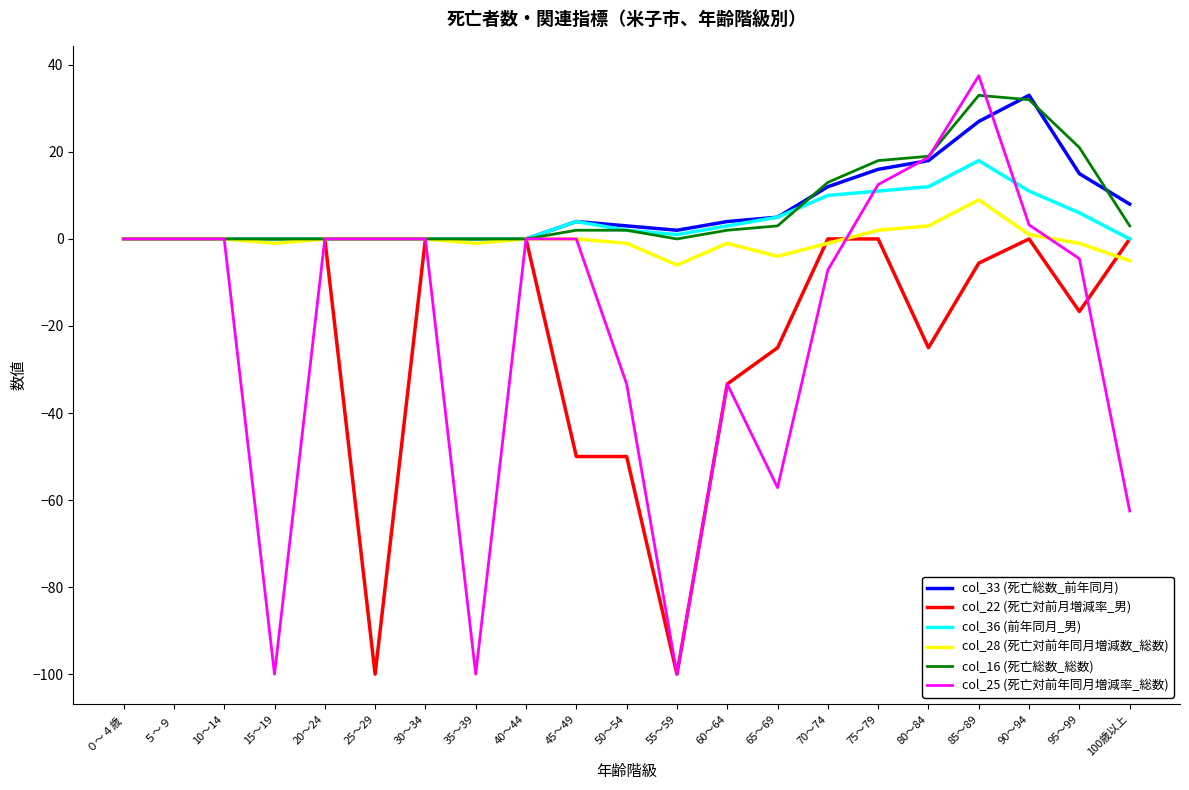

The col_25 (死亡対前年同月増減率_総数) series shows -8.3 at 60～64. True or false?

False